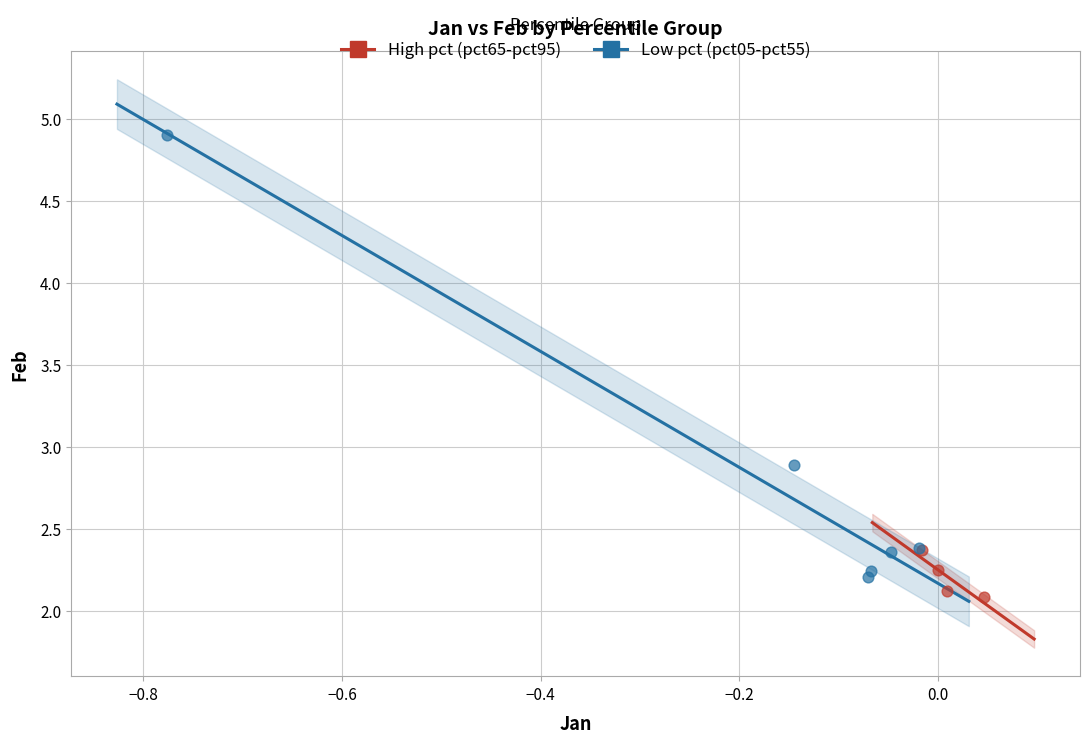

Which series has the widest spread of Y values?

Low pct (pct05-pct55)